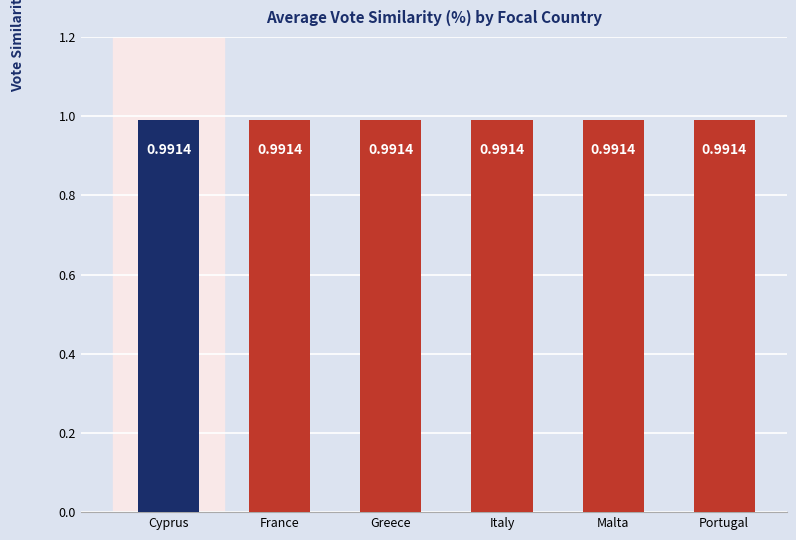

The Greece series shows 1.4 at Sweden. True or false?

False